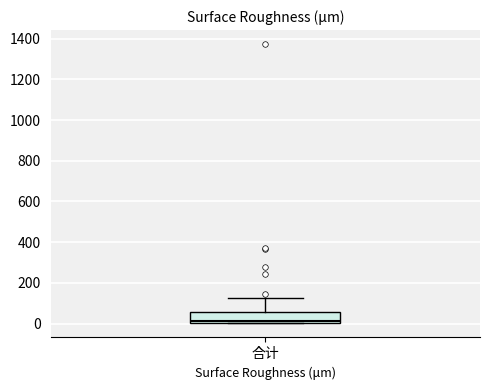

Where does the upper whisker of the box for 合计 end on the y-axis? The values are not printed on the chart, so give them approximately, as read against the axis.

120